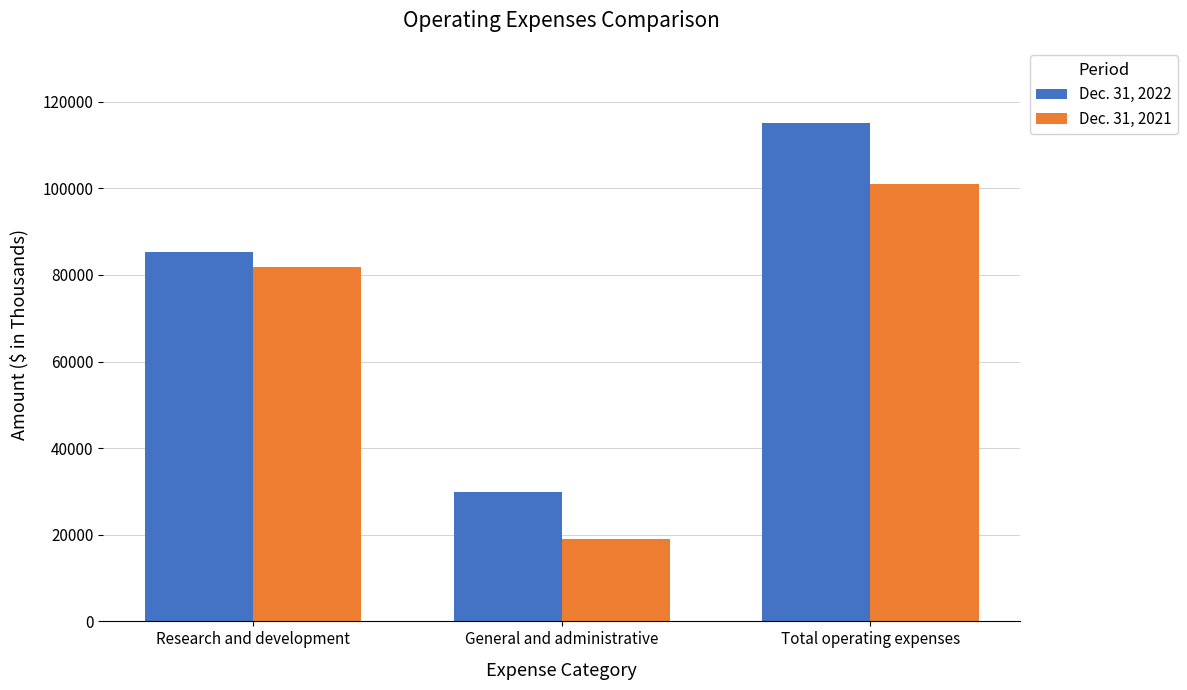

What are all the series names shown in the legend?

Dec. 31, 2022, Dec. 31, 2021